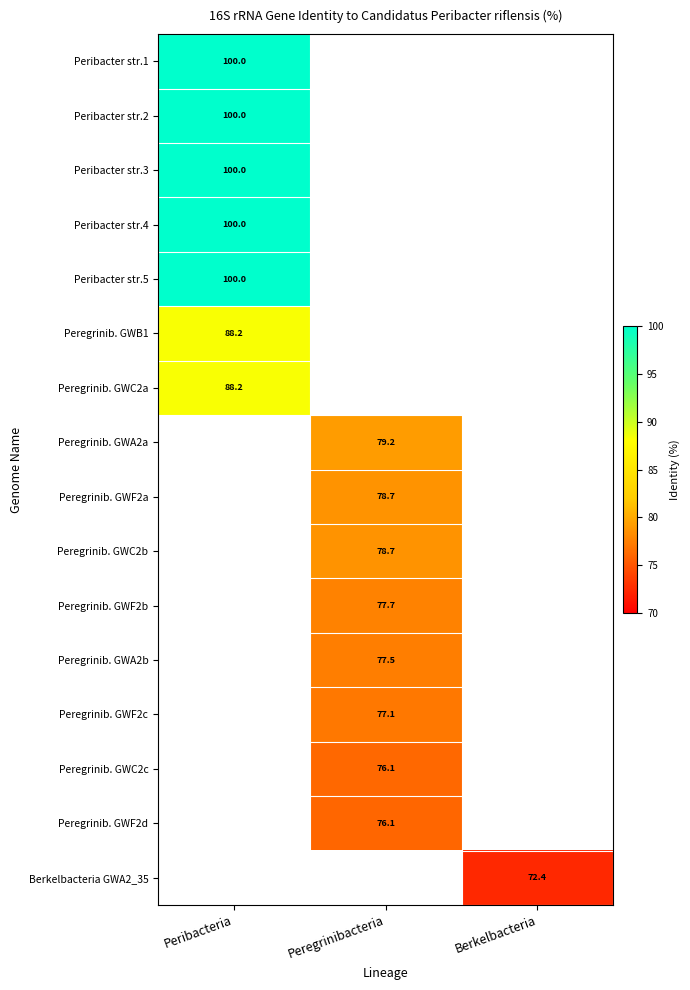

The Peregrinib. GWB1 series shows 27.6 at Peribacteria. True or false?

False